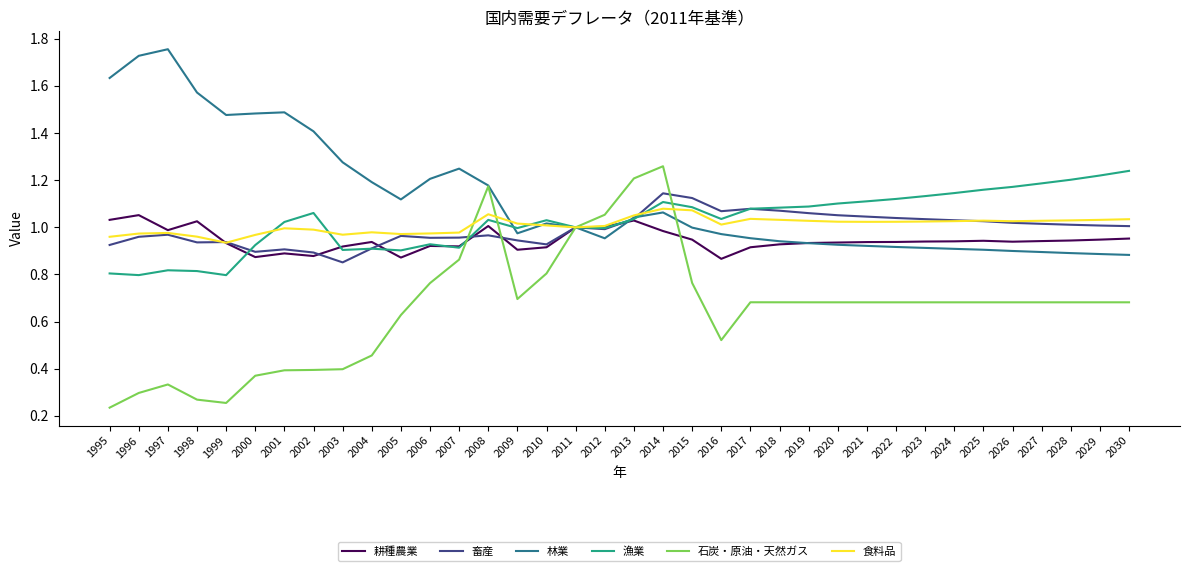

At how many categories does at least one series exceed 0?

36